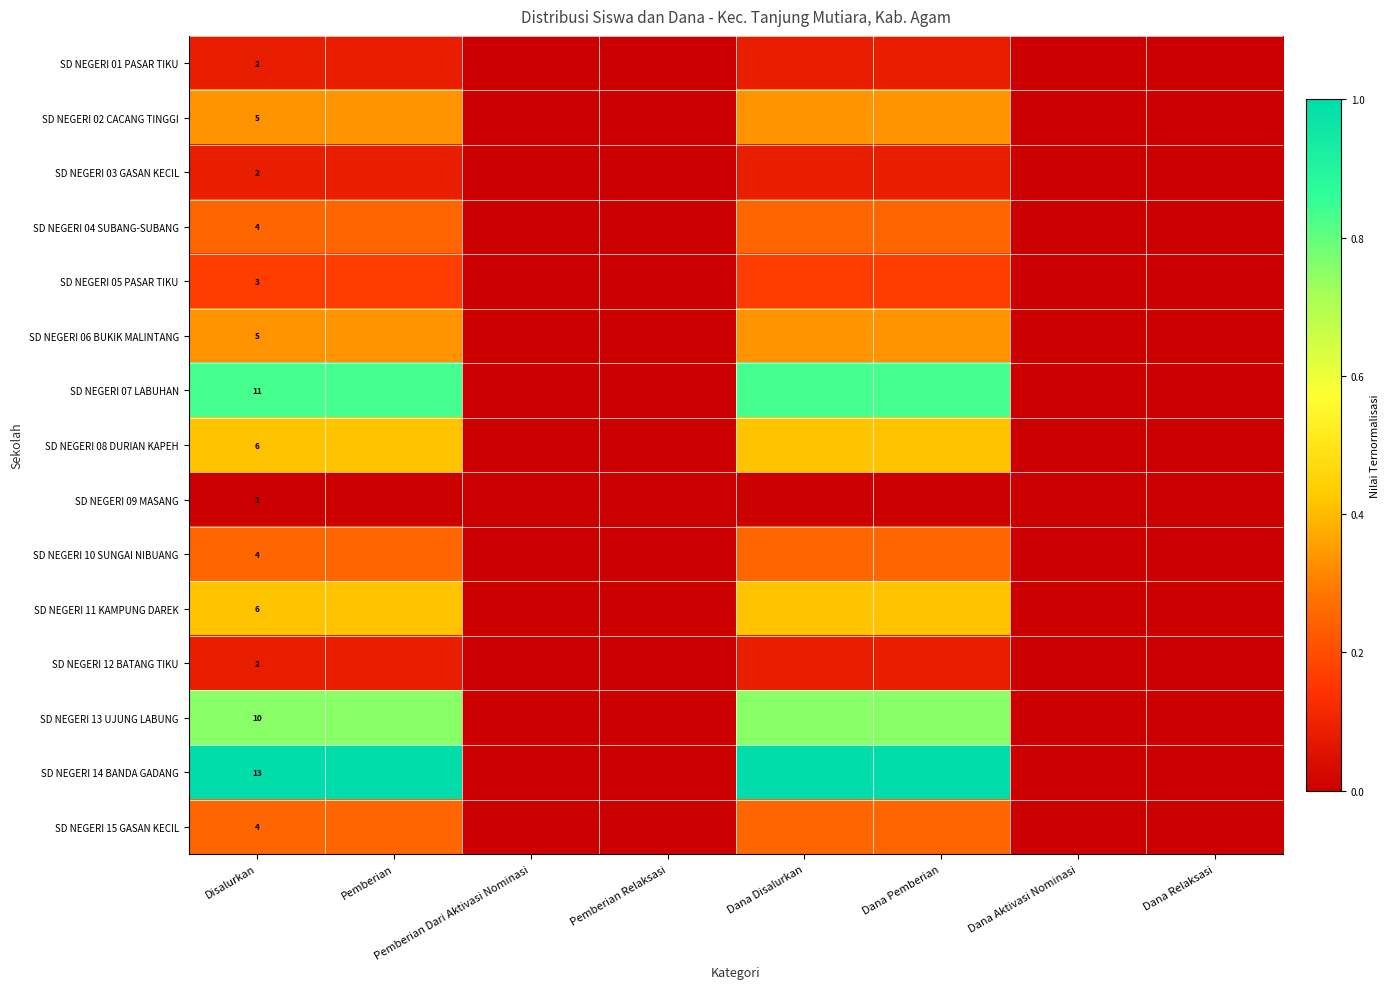

List the labels in order of SD NEGERI 11 KAMPUNG DAREK value, largest first.

Disalurkan, Pemberian, Dana Disalurkan, Dana Pemberian, Pemberian Dari Aktivasi Nominasi, Pemberian Relaksasi, Dana Aktivasi Nominasi, Dana Relaksasi